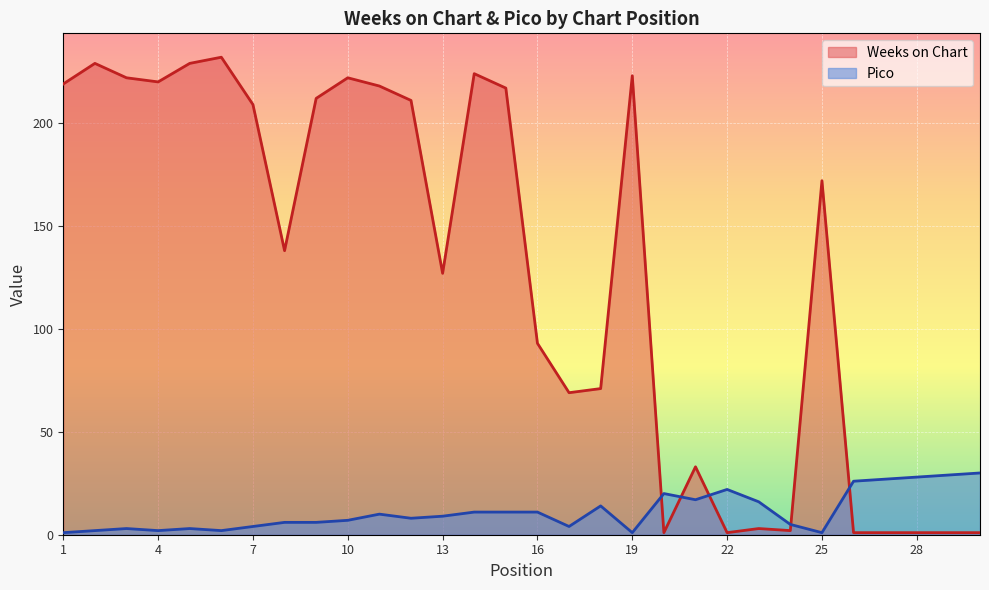

Does the chart display data point markers on the line(s)?

No